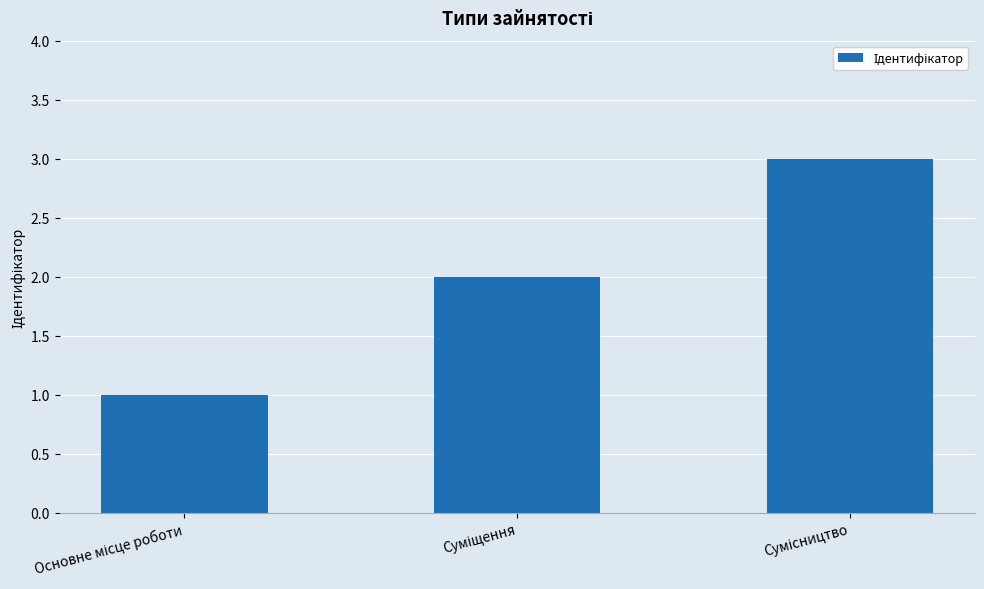

What is the greatest value displayed?

3